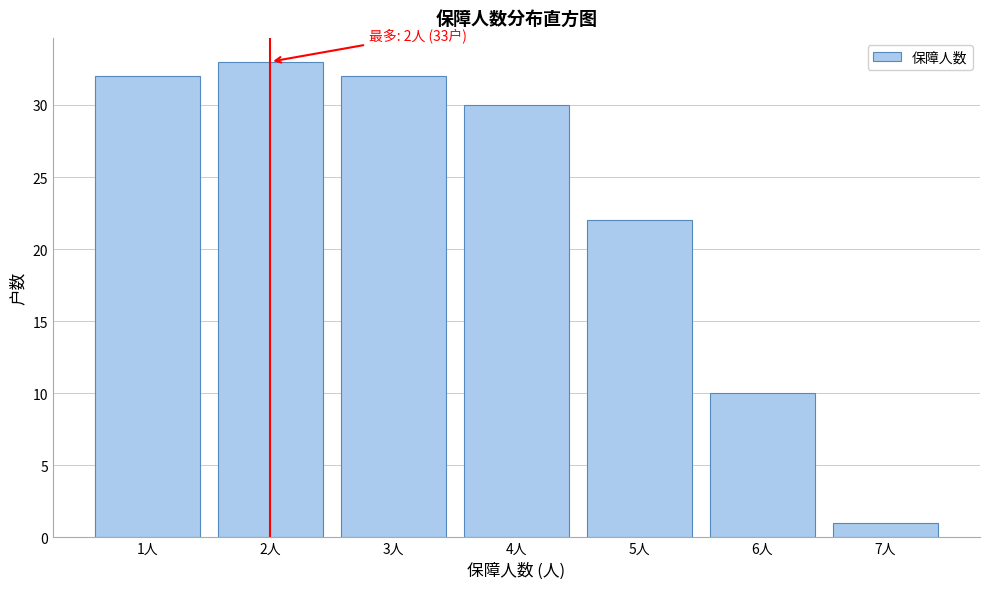

Reading left to right, what are all the values shown in this chart?

1人=32	2人=33	3人=32	4人=30	5人=22	6人=10	7人=1